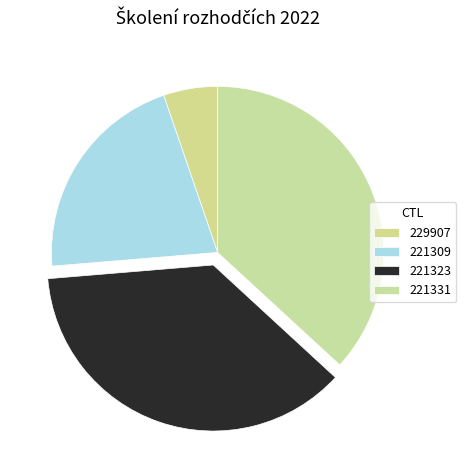

Is the sum of 229907 and 221323 greater than half?

No